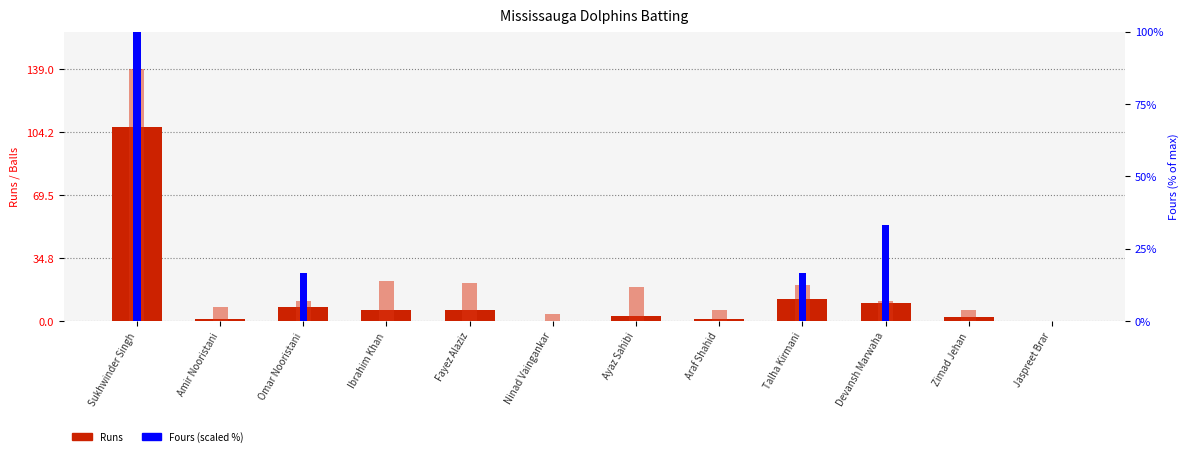

How many data points in Balls are above 11?

5